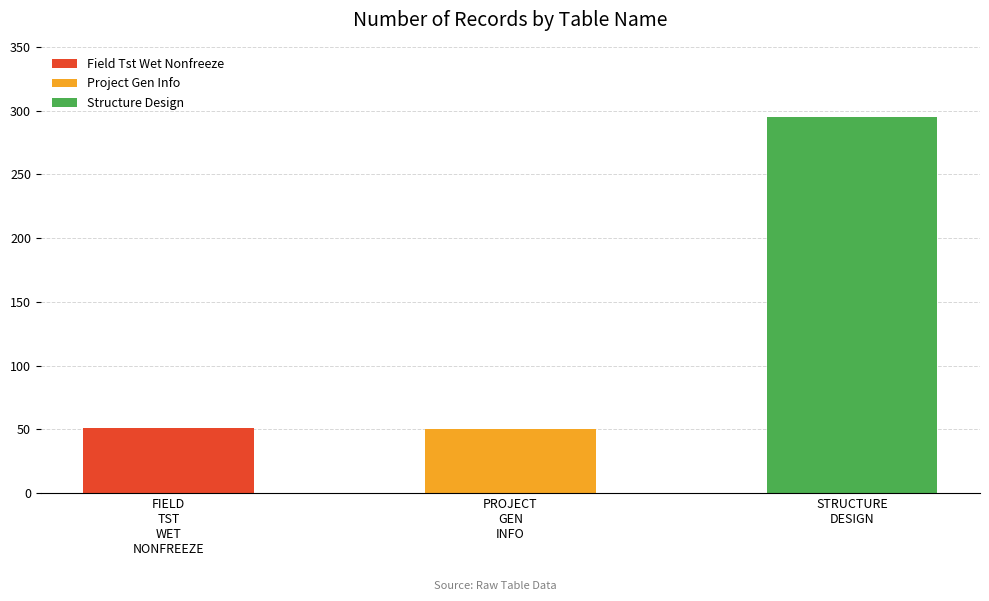

What is the average value?

132